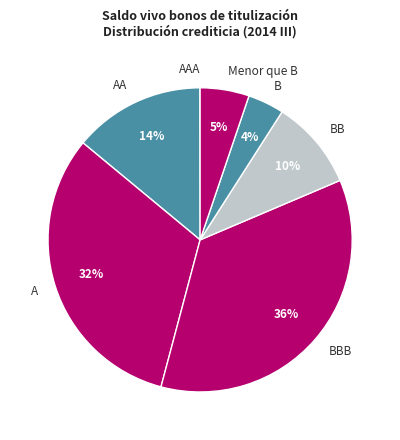

Do BBB and BB together represent more than half of the pie?

No